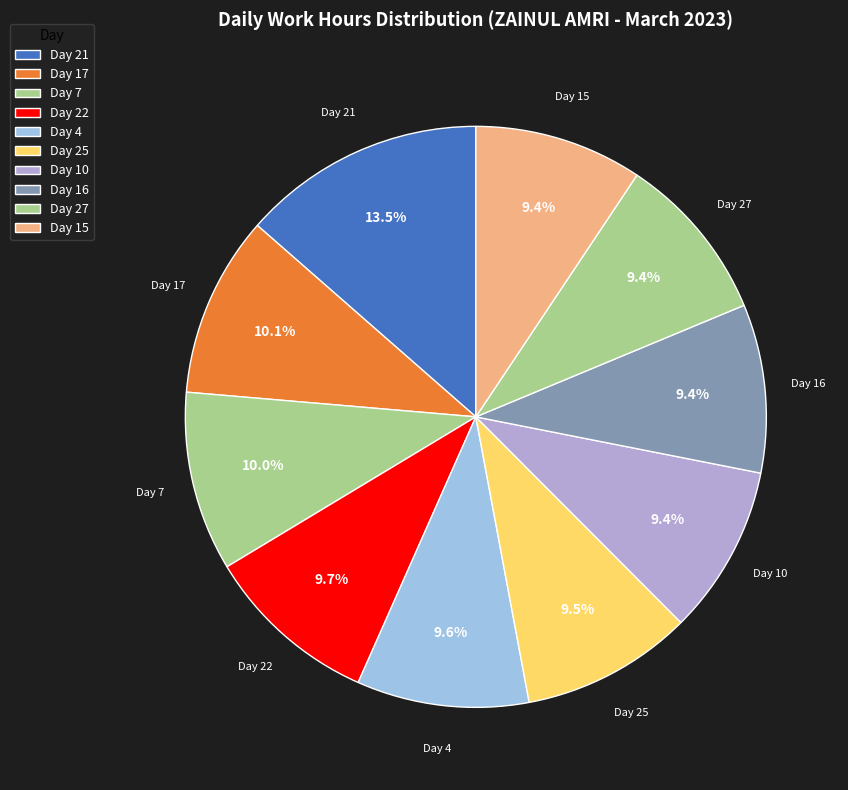

How many slices are in this pie chart?

10